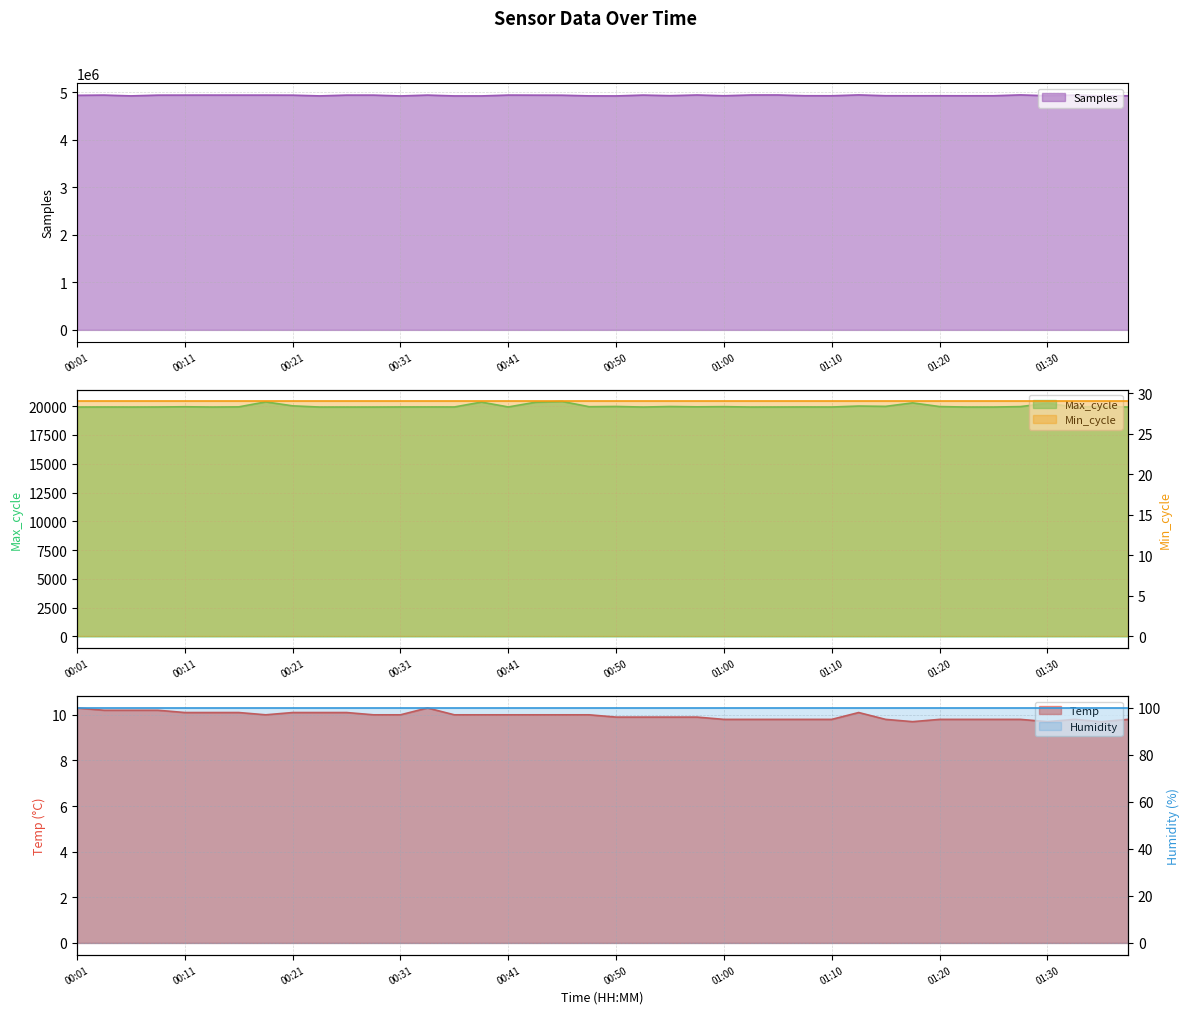

Which series has the widest spread of values?

Samples